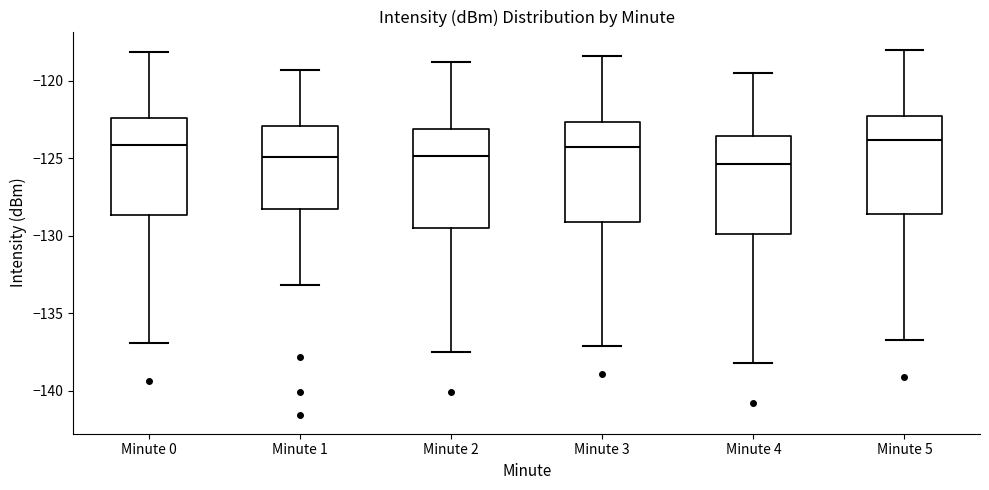

Reading left to right, transcribe this box plot: for each box, give where its median line is, the range the box spans, and where its two whiskers end, as read against the y-axis. The values are not printed on the chart, so give them approximately, as read against the axis.

Minute 0: median -124.0, box -128.5 to -122.5, whiskers -137.0 to -118.0
Minute 1: median -125.0, box -128.0 to -123.0, whiskers -133.0 to -119.5
Minute 2: median -125.0, box -129.5 to -123.0, whiskers -137.5 to -119.0
Minute 3: median -124.0, box -129.0 to -122.5, whiskers -137.0 to -118.5
Minute 4: median -125.5, box -130.0 to -123.5, whiskers -138.0 to -119.5
Minute 5: median -124.0, box -128.5 to -122.0, whiskers -136.5 to -118.0